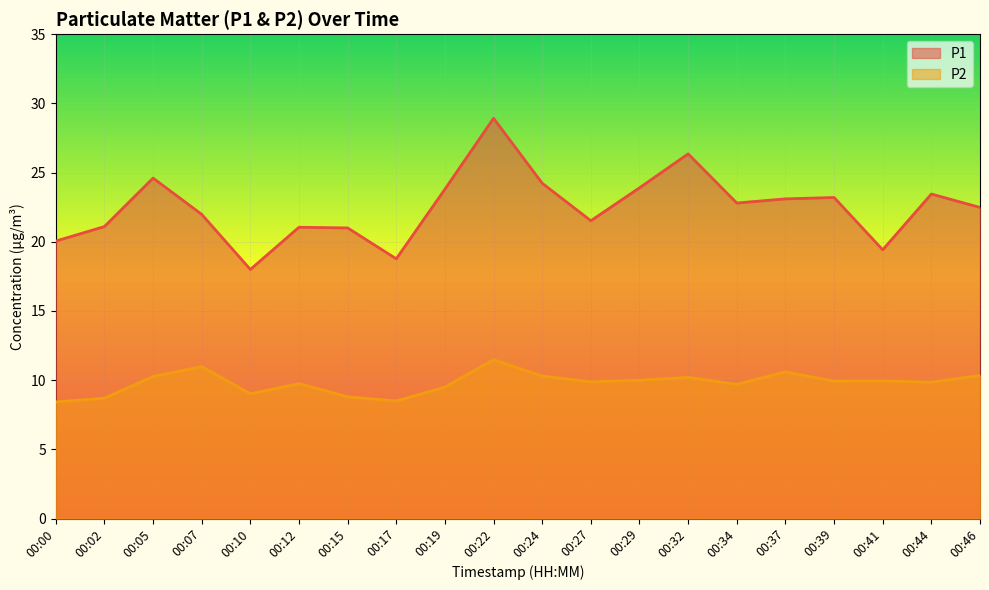

Count the number of categories in the chart.

20